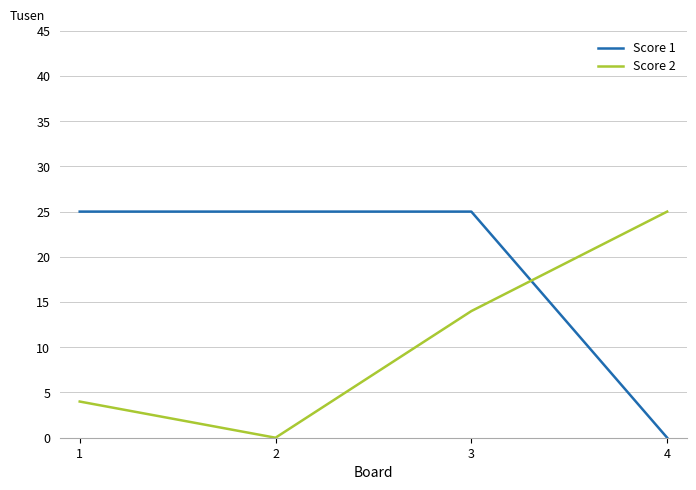

What is the difference between the second highest and minimum values in the Score 2 series?

14